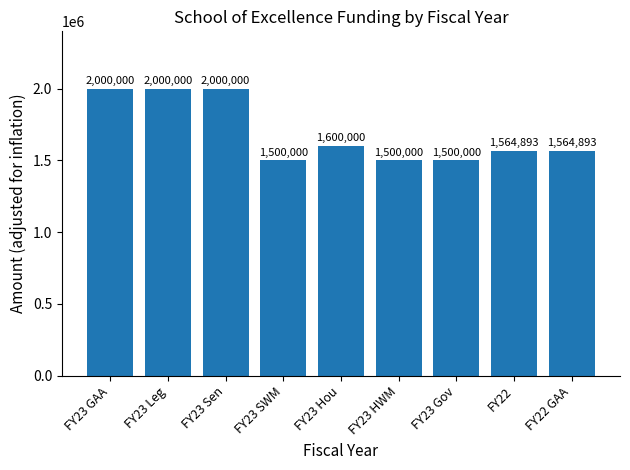

How many categories are shown in the chart?

9